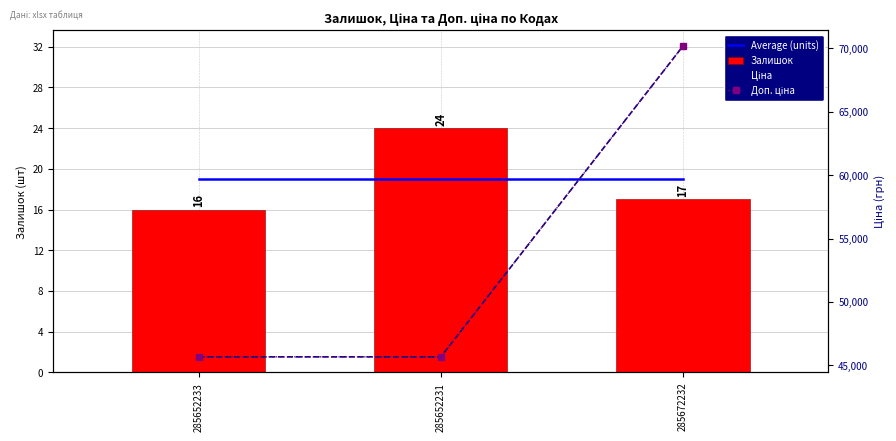

What is the average value of the Average (units) series?

19.0